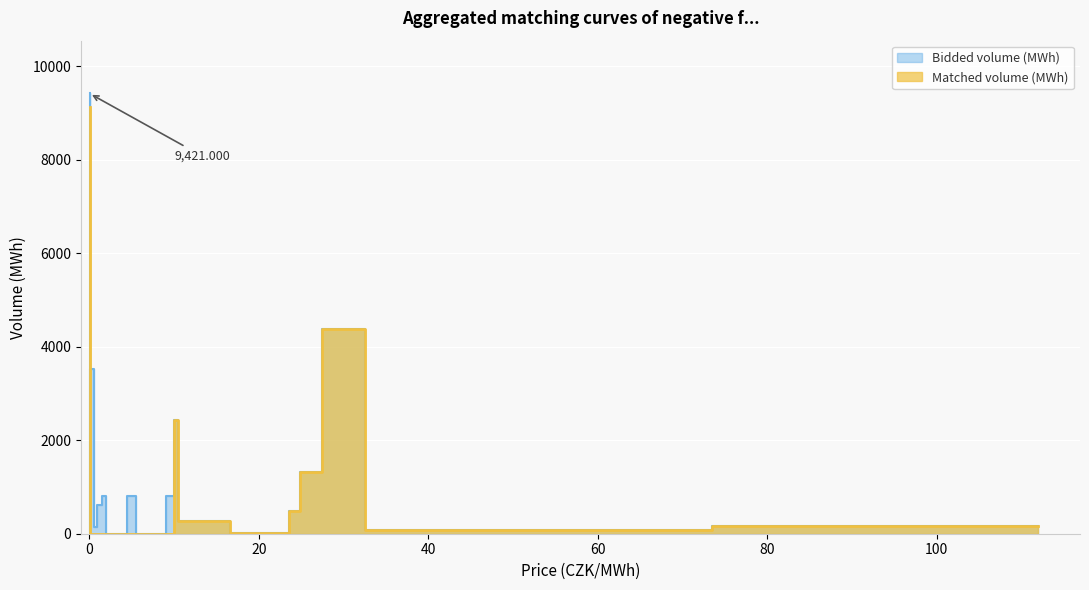

How many lines are shown in the chart?

2